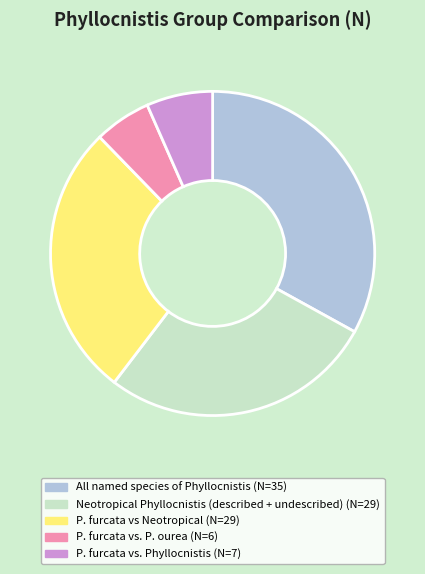

Is there any slice that represents more than half of the pie?

No